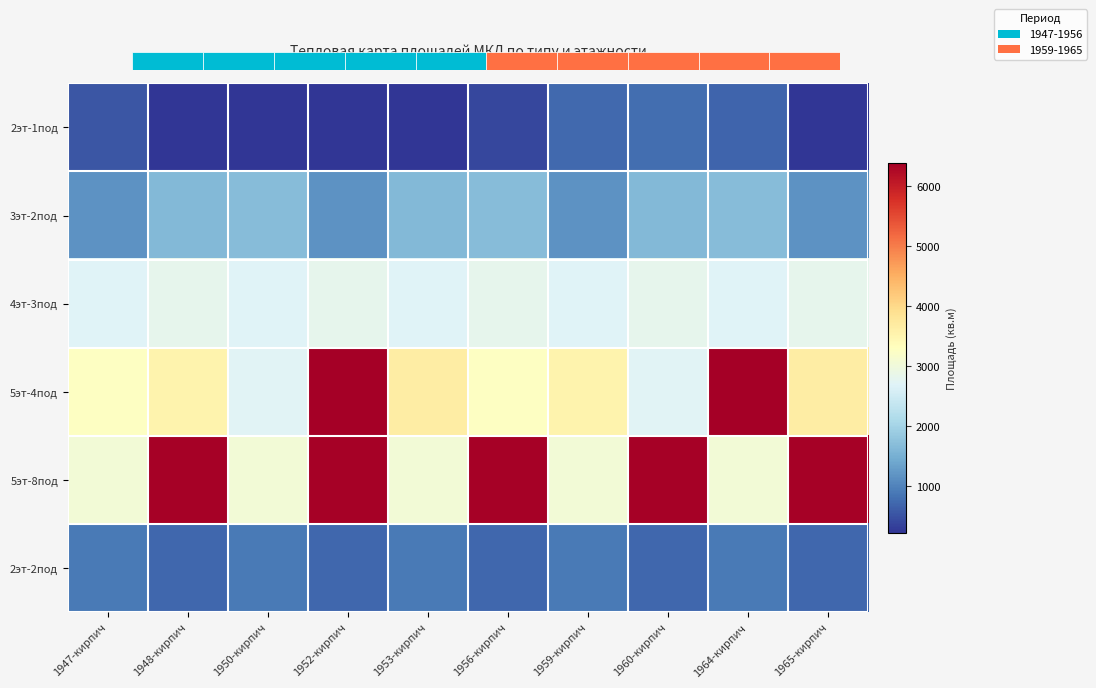

Reading left to right, list all the values displayed in this chart.

2эт-1под: 1947-кирпич=540.2	1948-кирпич=221.2	1950-кирпич=243.5	1952-кирпич=244.4	1953-кирпич=240.9	1956-кирпич=401.0	1959-кирпич=733.6	1960-кирпич=797.9	1964-кирпич=682.4	1965-кирпич=221.2
3эт-2под: 1947-кирпич=1184.2	1948-кирпич=1625.4	1950-кирпич=1690.5	1952-кирпич=1184.2	1953-кирпич=1625.4	1956-кирпич=1690.5	1959-кирпич=1184.2	1960-кирпич=1625.4	1964-кирпич=1690.5	1965-кирпич=1184.2
4эт-3под: 1947-кирпич=2692.4	1948-кирпич=2817.0	1950-кирпич=2692.4	1952-кирпич=2817.0	1953-кирпич=2692.4	1956-кирпич=2817.0	1959-кирпич=2692.4	1960-кирпич=2817.0	1964-кирпич=2692.4	1965-кирпич=2817.0
5эт-4под: 1947-кирпич=3275.0	1948-кирпич=3530.5	1950-кирпич=2725.0	1952-кирпич=6396.6	1953-кирпич=3669.6	1956-кирпич=3275.0	1959-кирпич=3530.5	1960-кирпич=2725.0	1964-кирпич=6396.6	1965-кирпич=3669.6
5эт-8под: 1947-кирпич=3044.9	1948-кирпич=6370.9	1950-кирпич=3044.9	1952-кирпич=6370.9	1953-кирпич=3044.9	1956-кирпич=6370.9	1959-кирпич=3044.9	1960-кирпич=6370.9	1964-кирпич=3044.9	1965-кирпич=6370.9
2эт-2под: 1947-кирпич=910.0	1948-кирпич=721.9	1950-кирпич=910.0	1952-кирпич=721.9	1953-кирпич=910.0	1956-кирпич=721.9	1959-кирпич=910.0	1960-кирпич=721.9	1964-кирпич=910.0	1965-кирпич=721.9